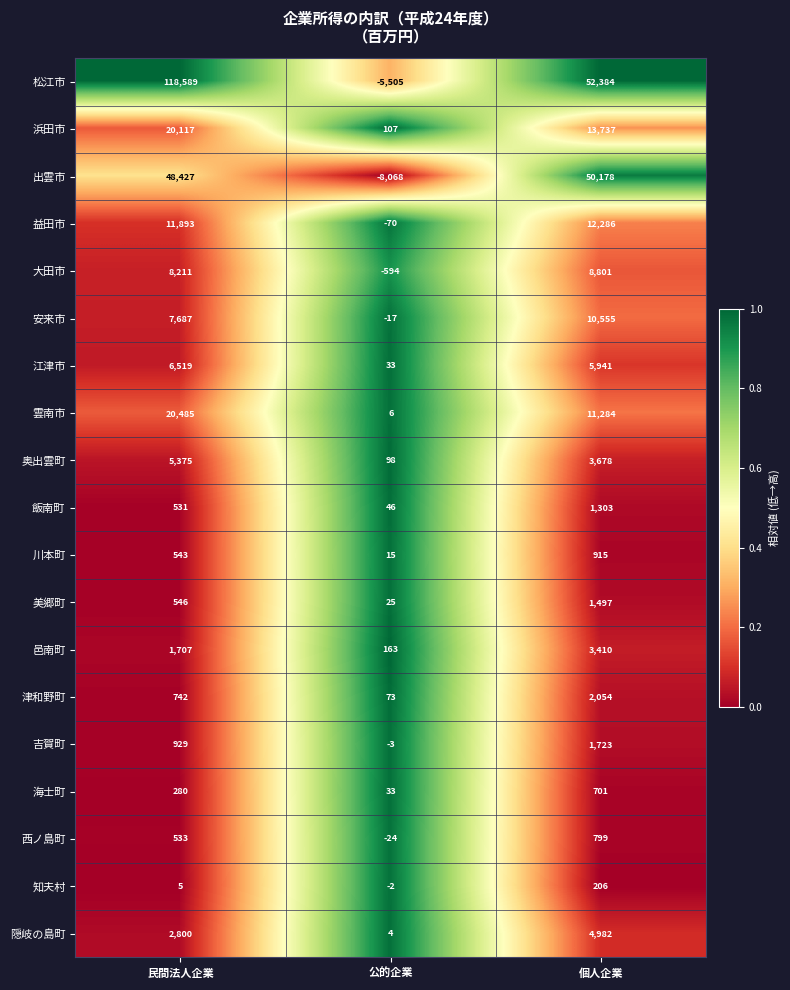

Is it true that 安来市 equals 10555 at 個人企業?

True